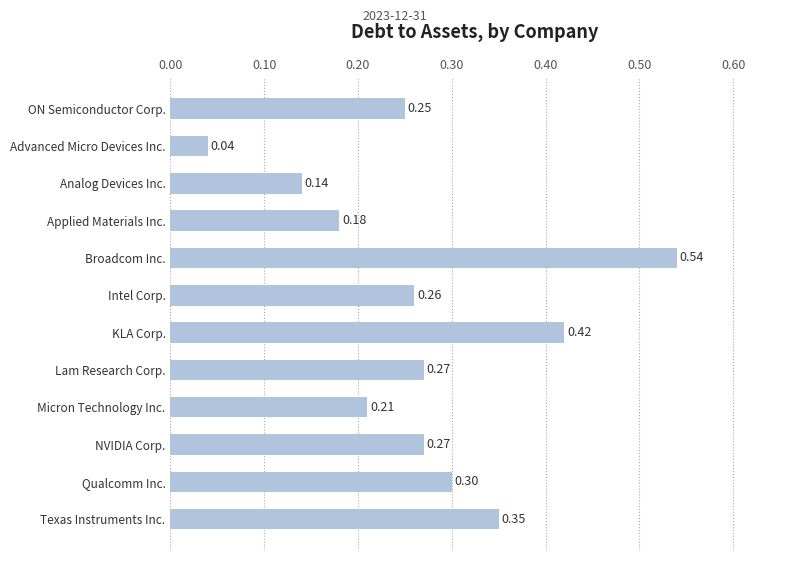

What is the difference between the values at Broadcom Inc. and ON Semiconductor Corp.?

0.3